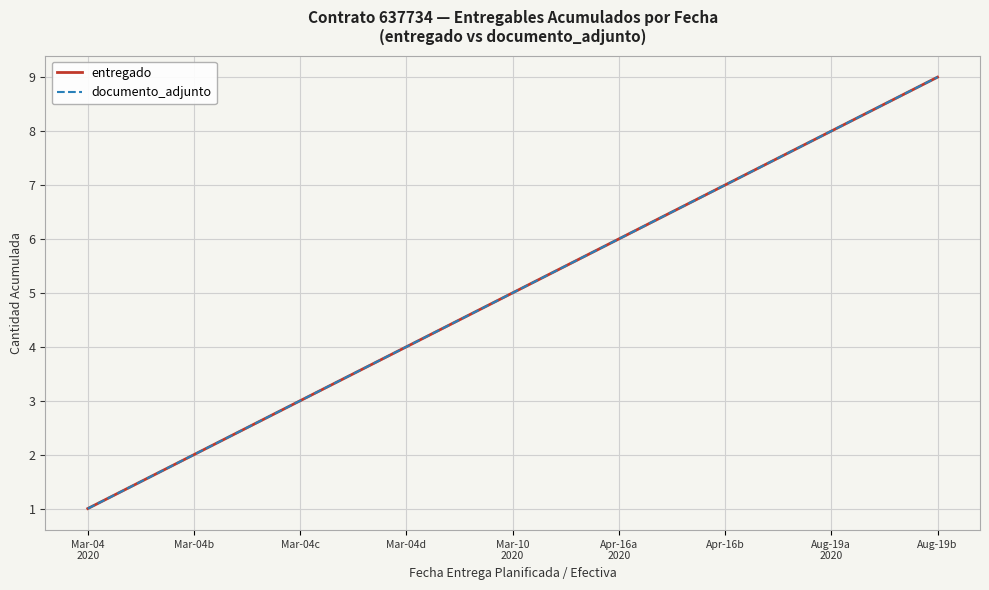

Which series has the widest spread of values?

entregado